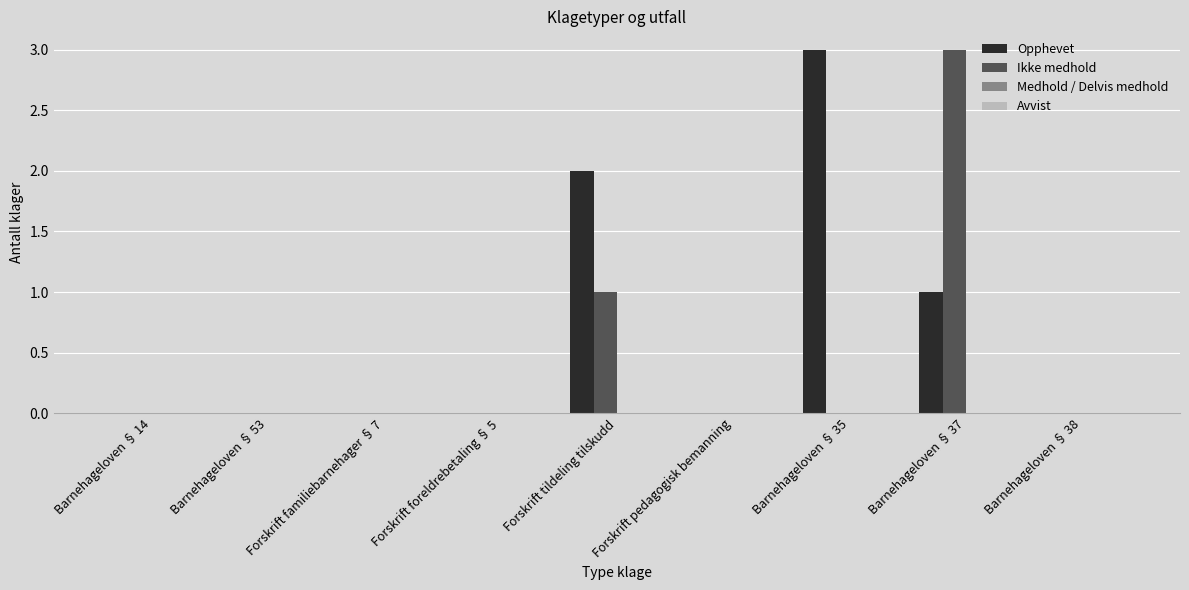

What is the sum of all Ikke medhold values?

4